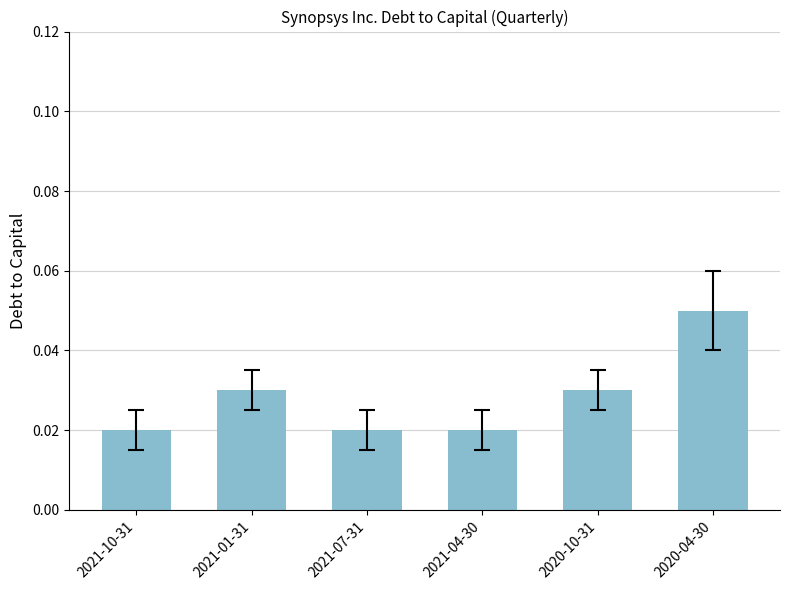

What is the label of the 2nd bar from the left?

2021-01-31